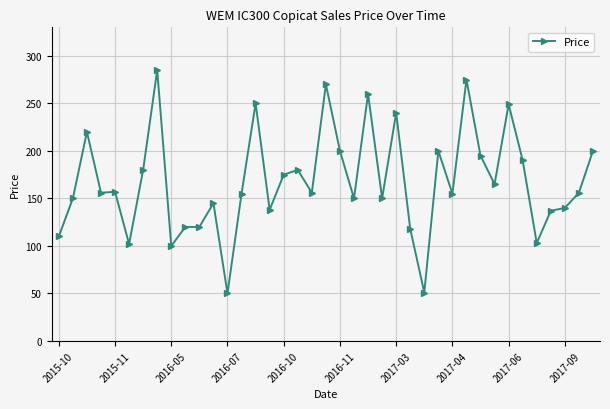

What is the sum of all values?

6553